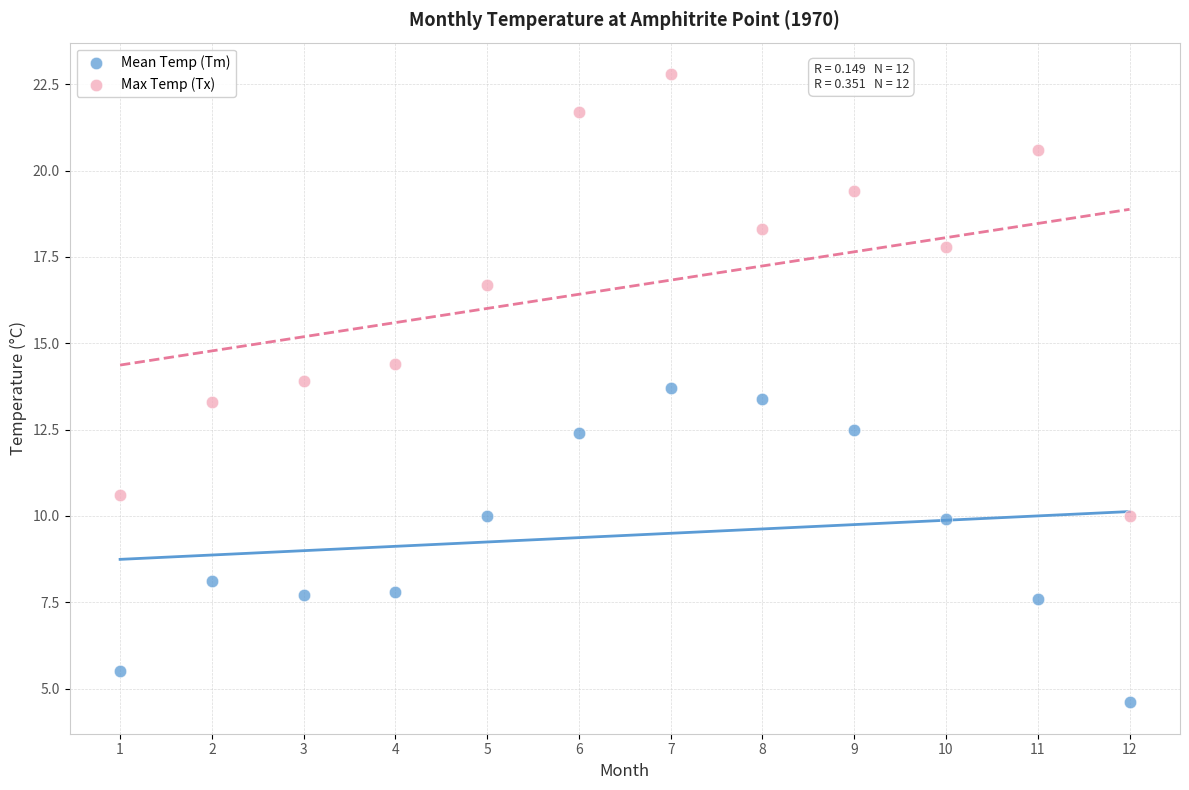

What are all the series names shown in the legend?

Mean Temp (Tm), Max Temp (Tx)